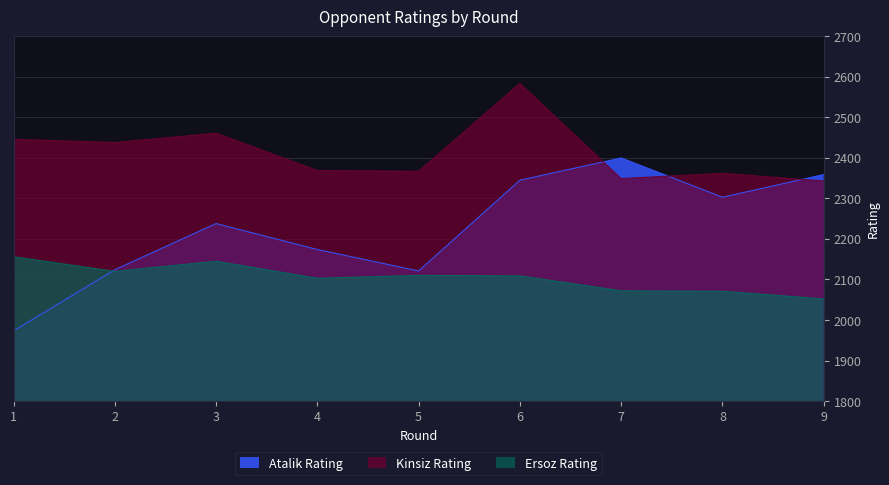

What is the value of the Ersoz Rating point at the 6th from the left?

2109